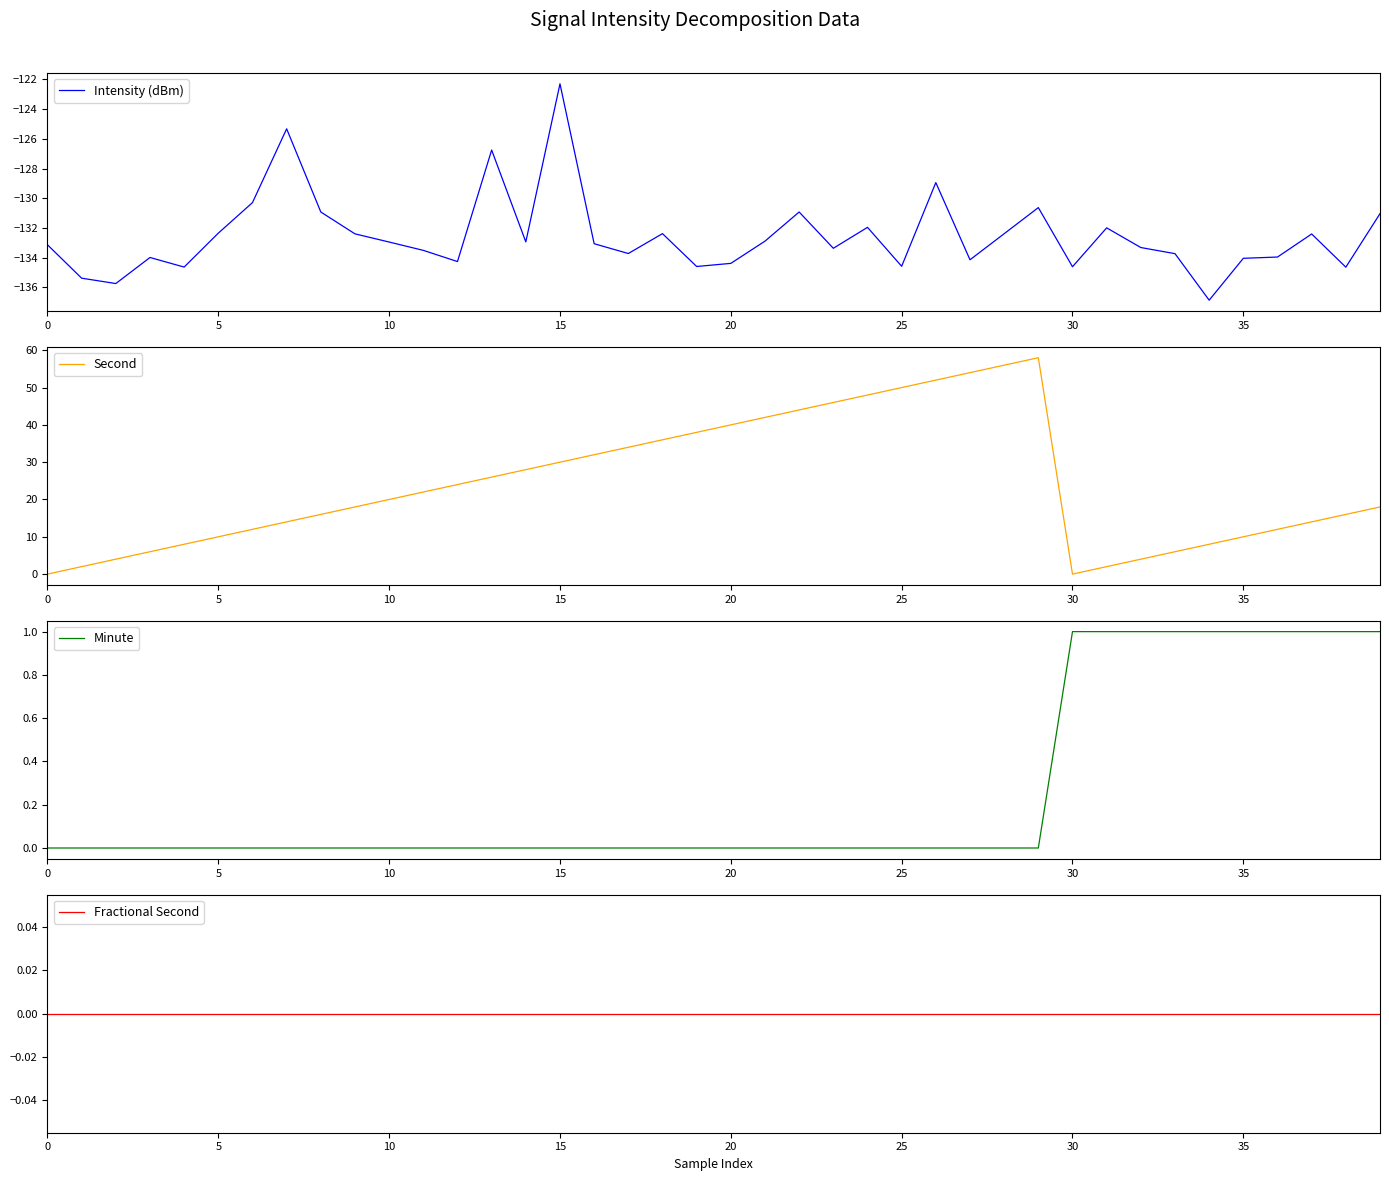

Which category has the highest value in the Intensity (dBm) series?

15